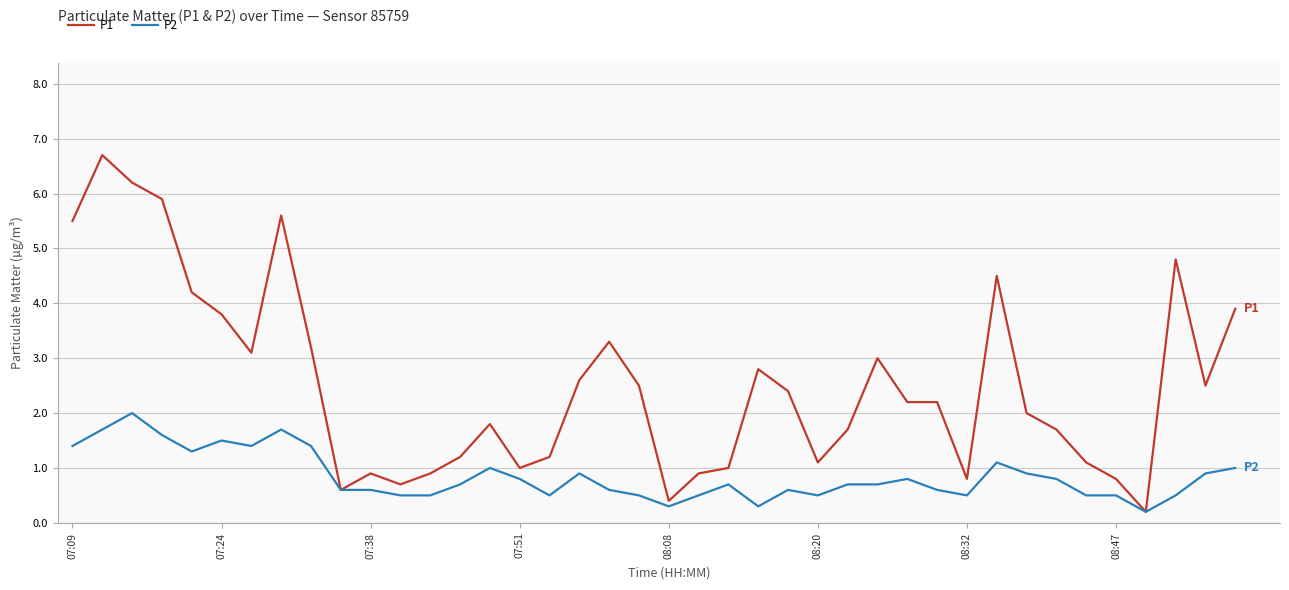

Rank the series by their average value, from highest to lowest.

P1, P2